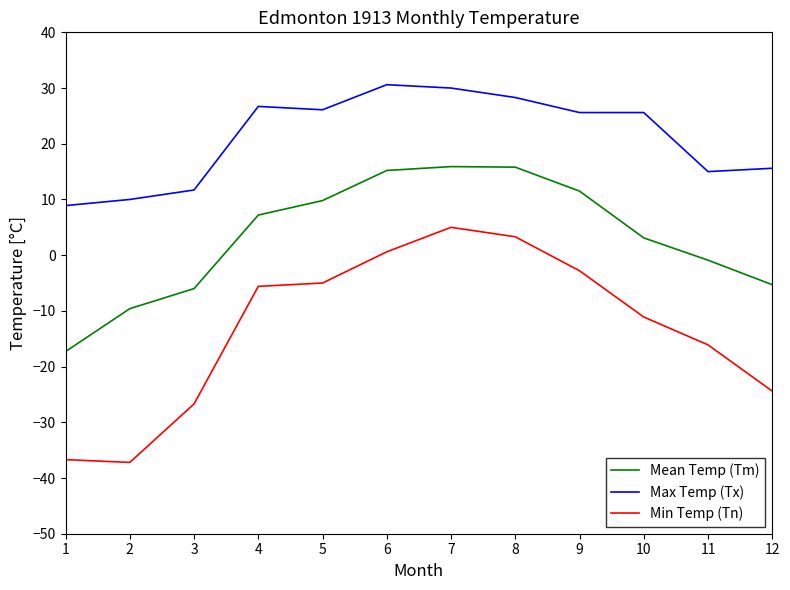

The Max Temp (Tx) series shows 26.7 at 4. True or false?

True